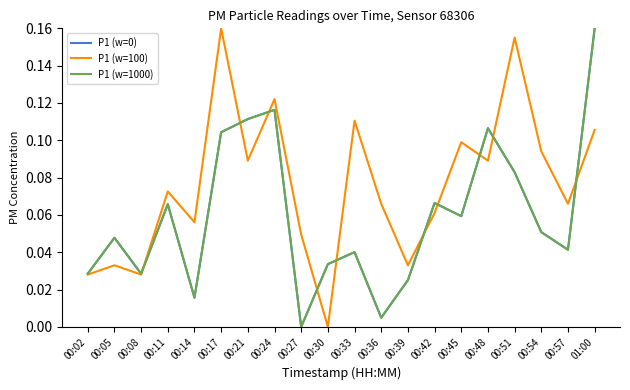

Which series has the largest total across all categories?

P1 (w=100)